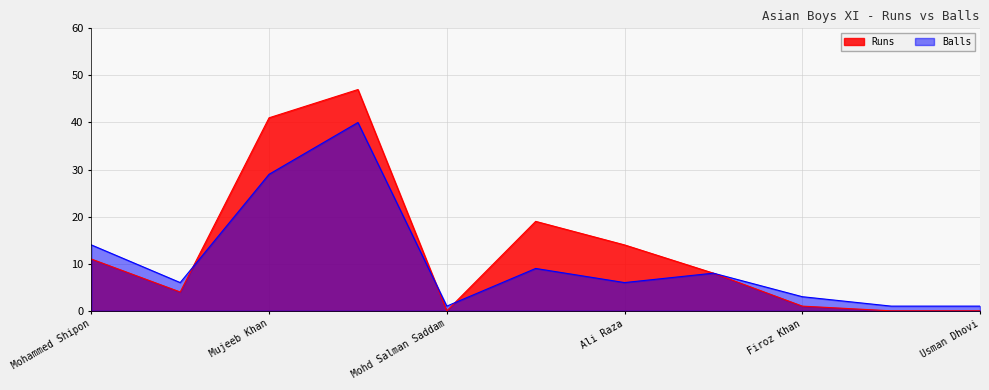

How many data points in Runs are above 8?

5